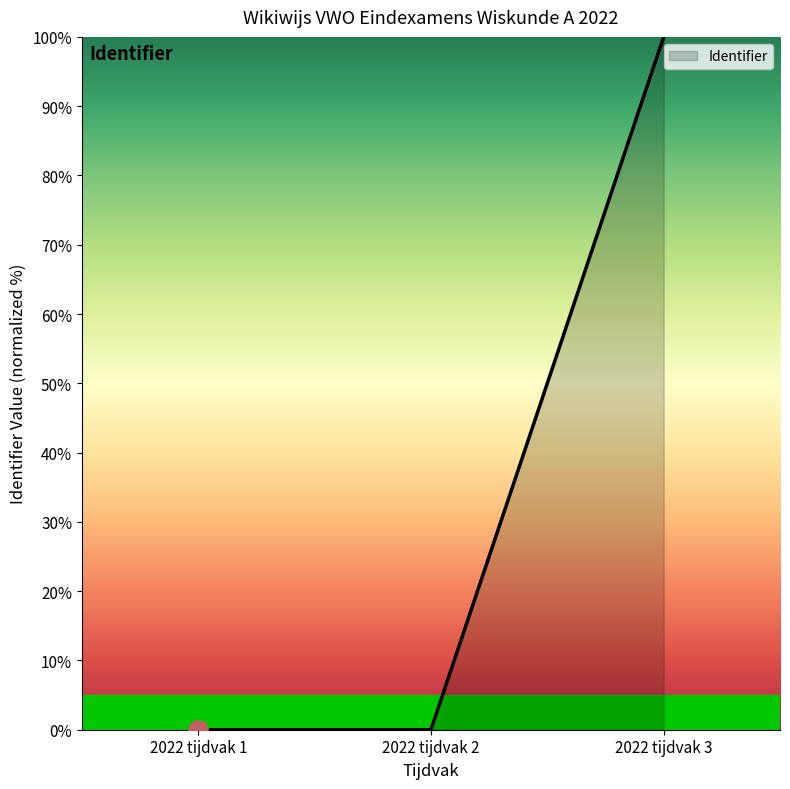

What is the change in value from 2022 tijdvak 1 to 2022 tijdvak 3?

+100.0